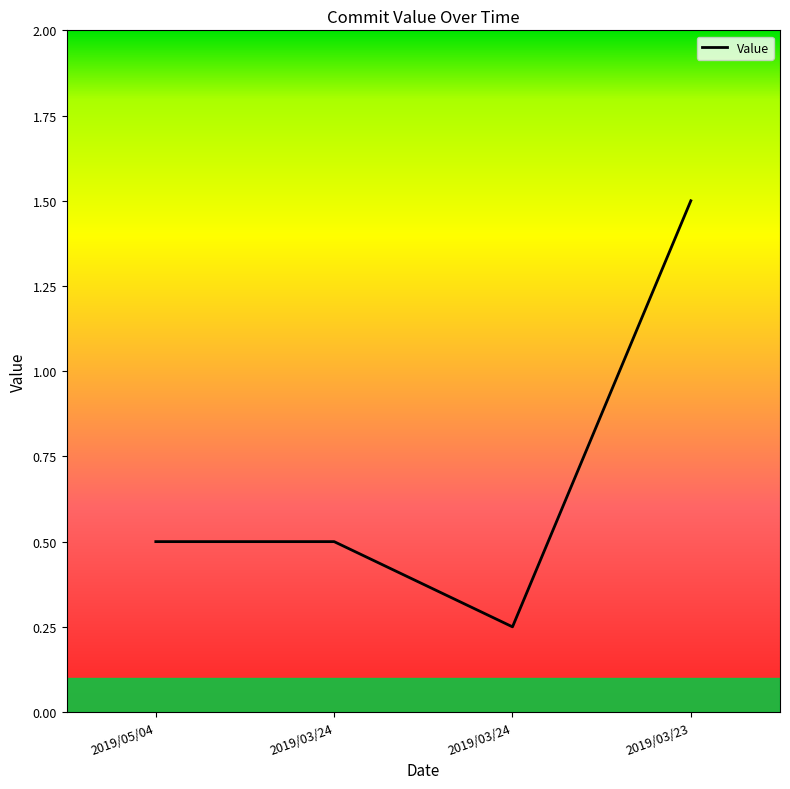

Reading right to left, extract all data points from this chart.

1.5	0.2	0.5	0.5